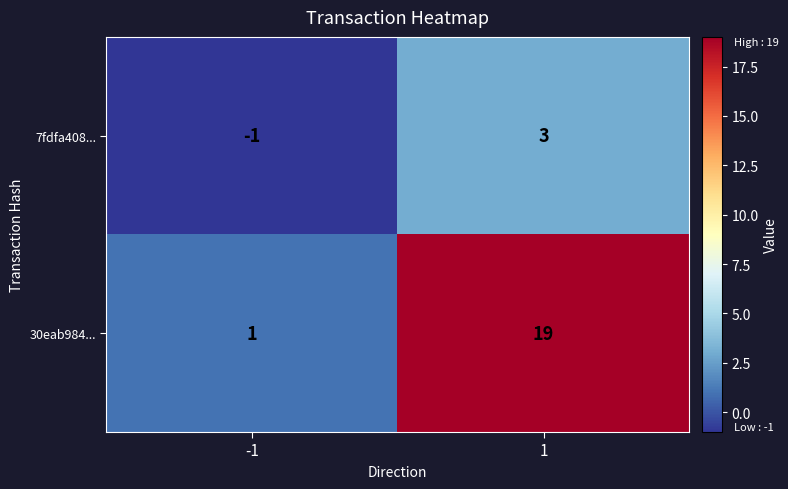

What is the difference between the 30eab984... values at -1 and 1?

18